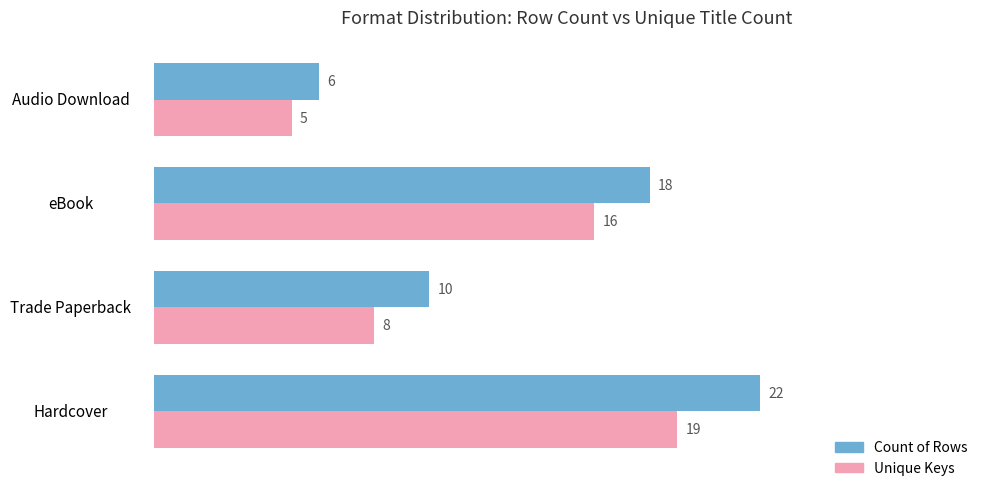

Rank the categories by Unique Keys value from highest to lowest.

Hardcover, eBook, Trade Paperback, Audio Download